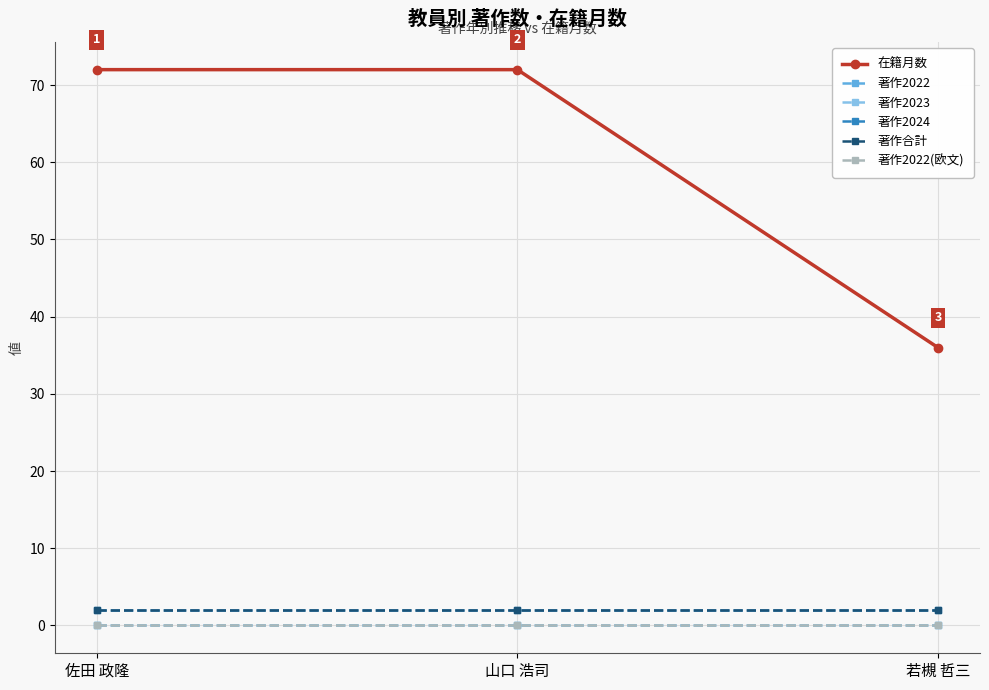

Does the chart have visible grid lines?

Yes